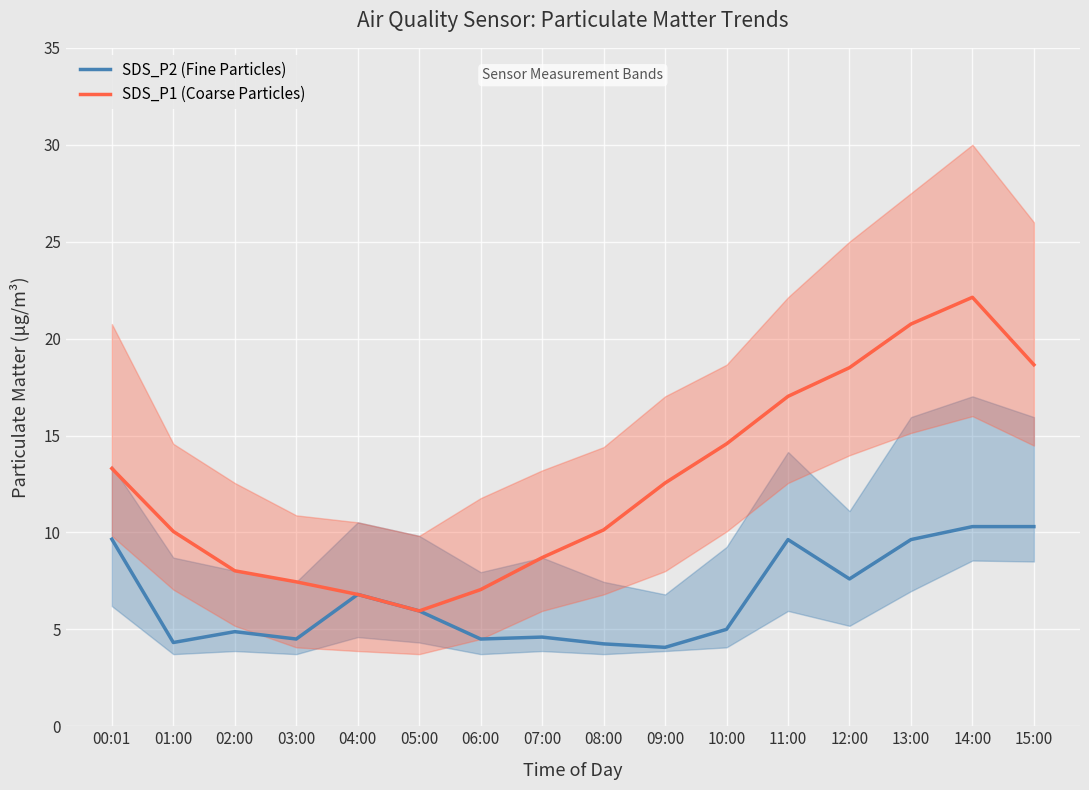

In SDS_P1 (Coarse Particles), how many points are lower than both neighbors (excluding endpoints)?

1